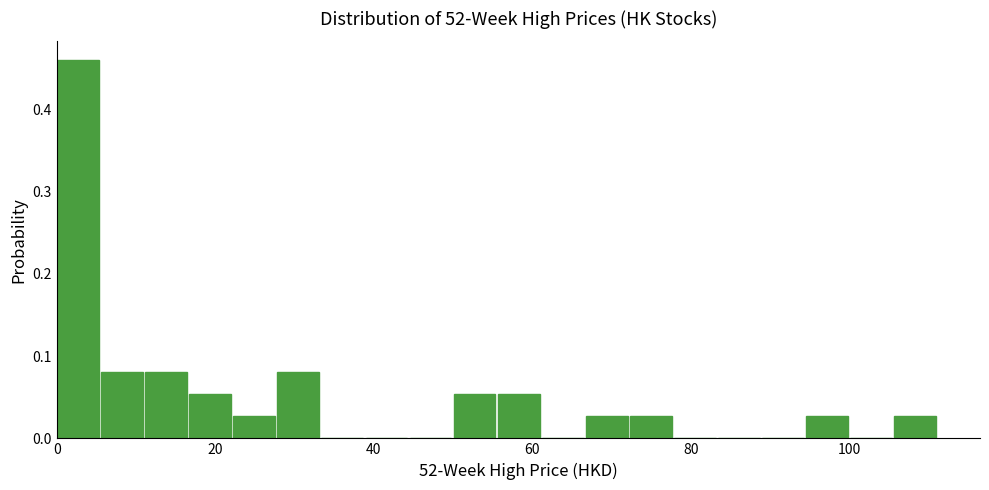

Read against the x-axis, roughly where is the centre of the tallest bar?

2